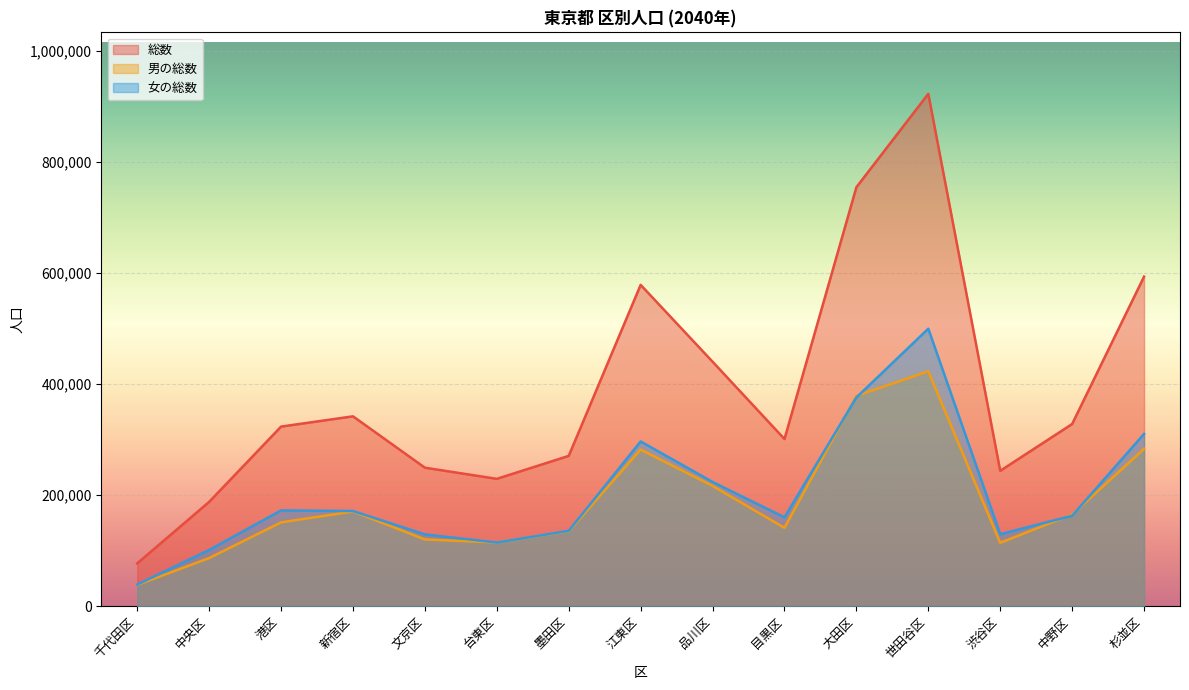

True or false: 総数 has a value of 922740 at 世田谷区.

True